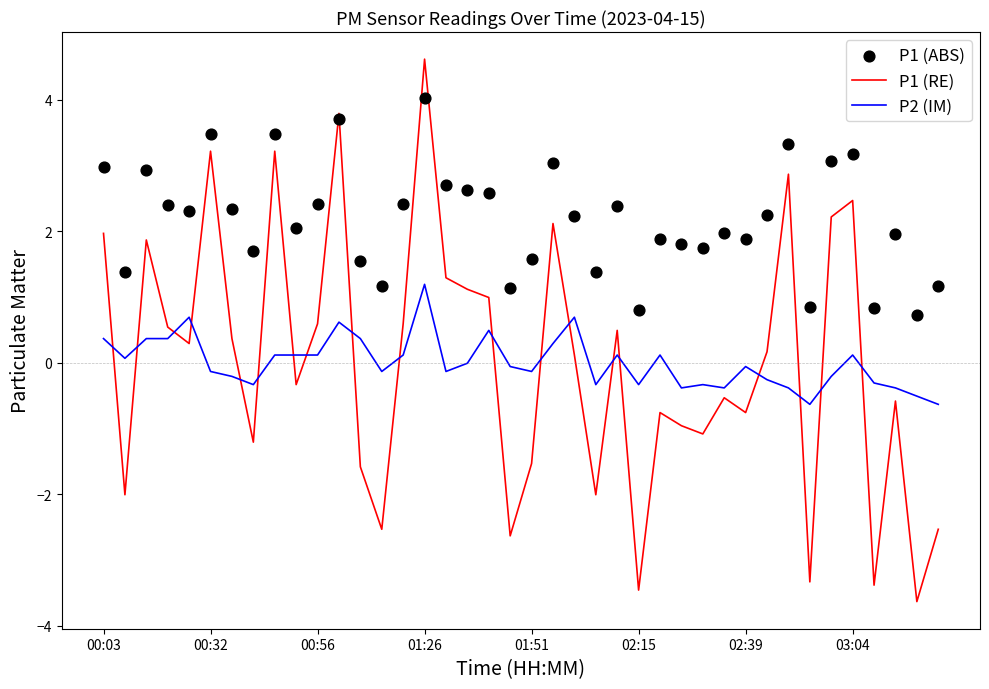

What is the highest value of the P2 (IM) series?

1.2